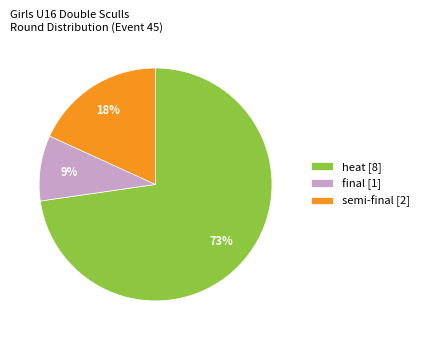

Combined, do final [1] and heat [8] account for over 50%?

Yes